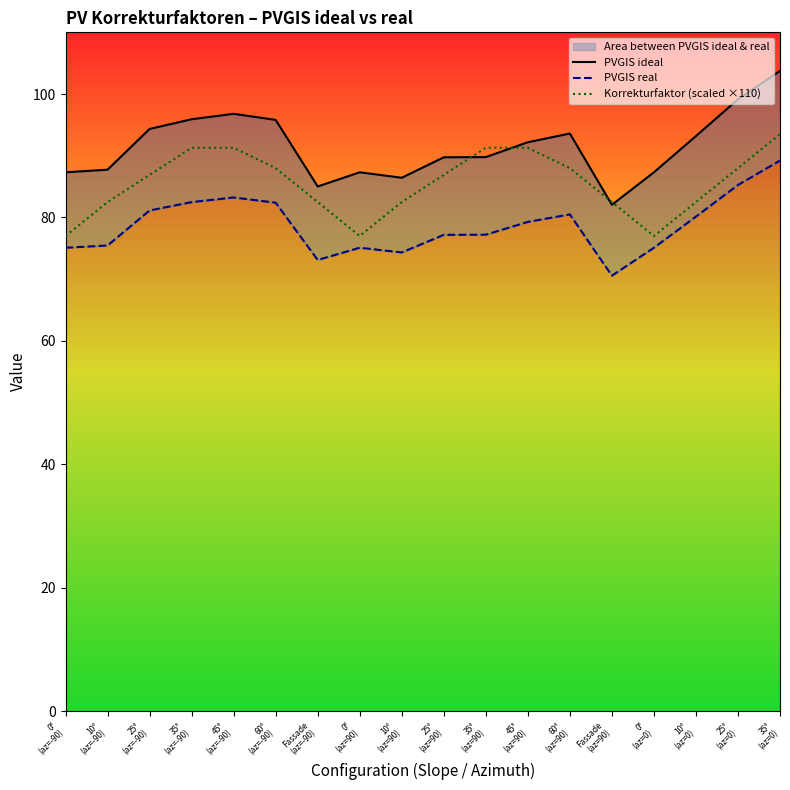

Is this an area chart (filled region under the line)?

No